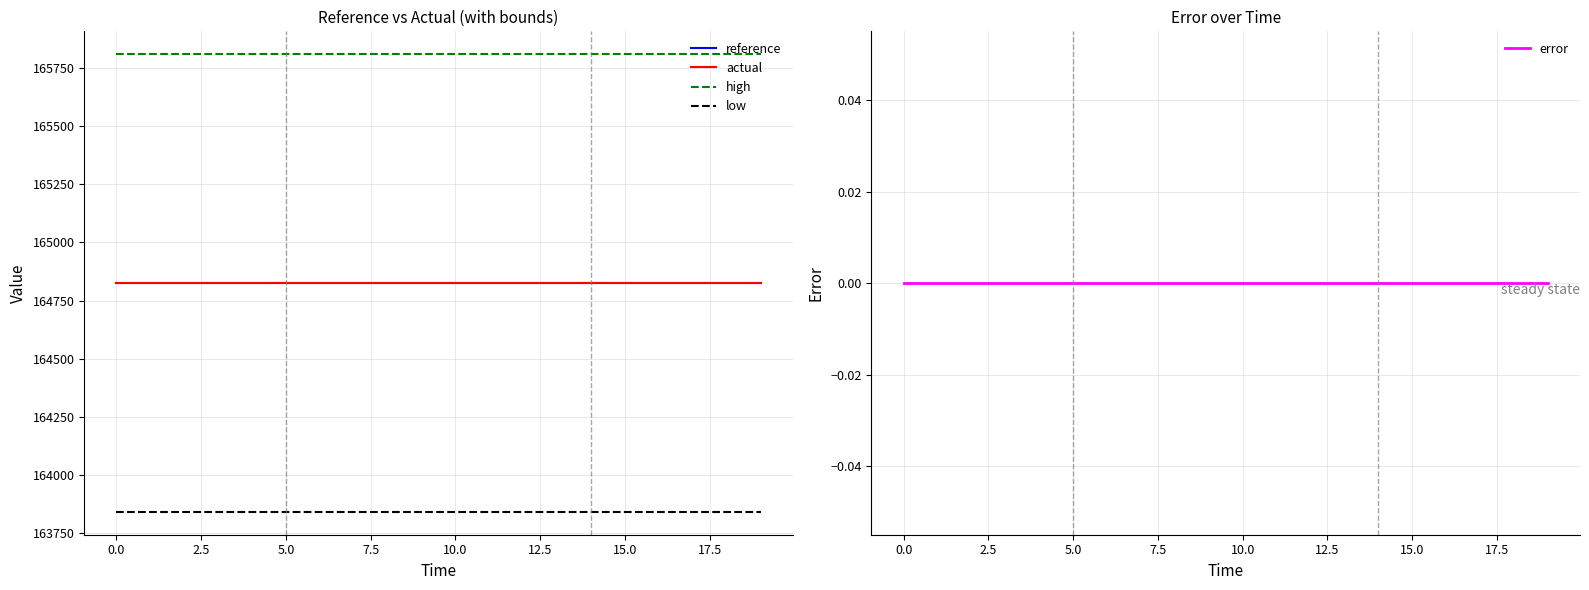

True or false: low and reference intersect in this chart.

False